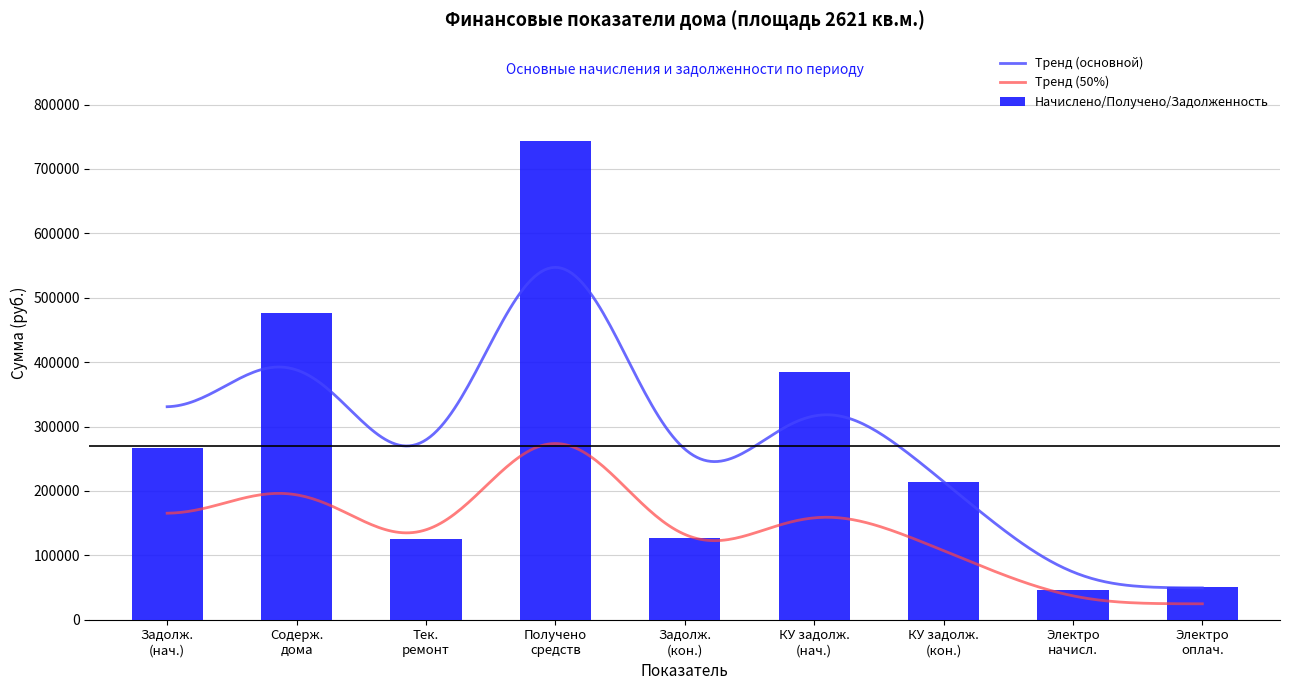

How many data points in Forecast Probability are above 214258?

5